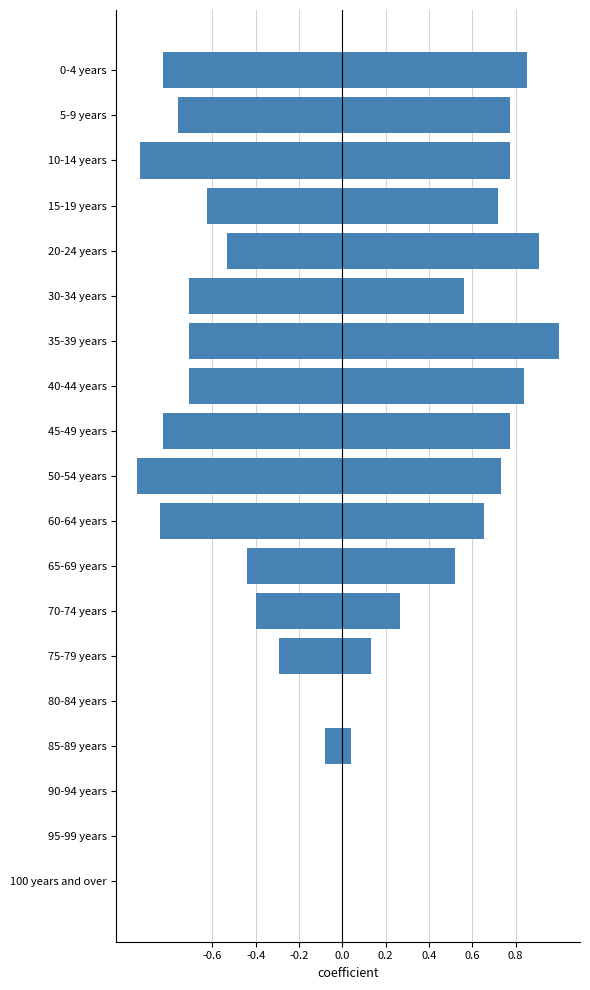

How many bars are there in each group?

2